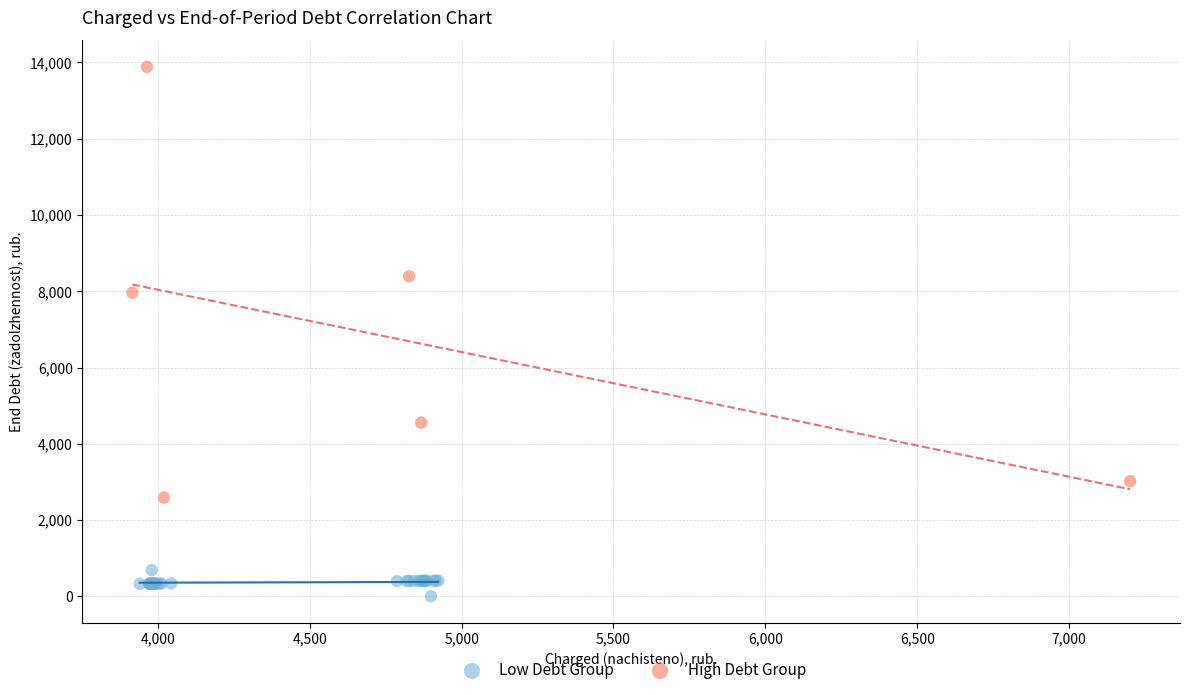

Which series contains the lowest Y value?

Low Debt Group